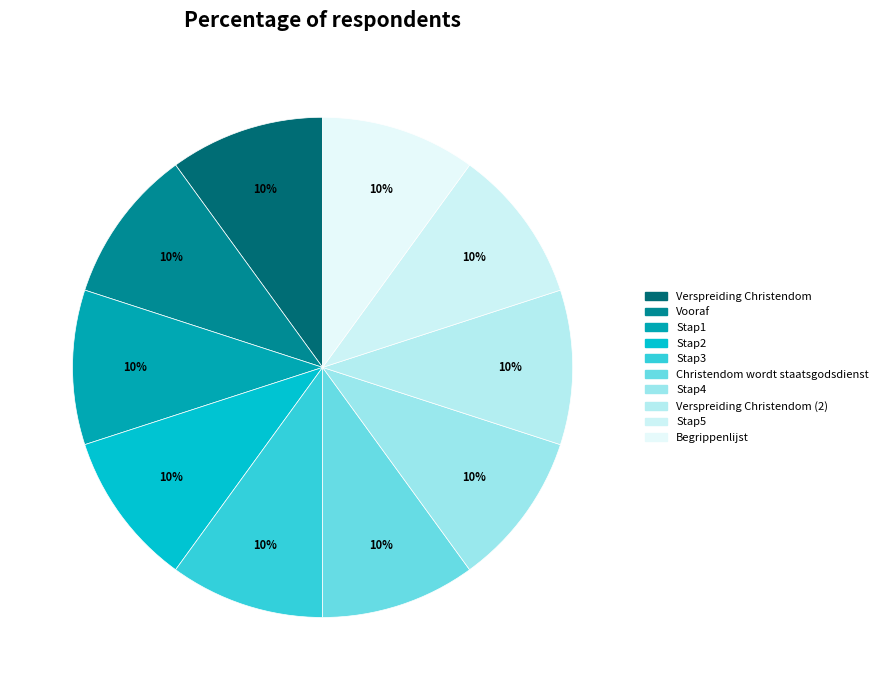

To the nearest percent, what percentage of the pie is Verspreiding Christendom?

10%